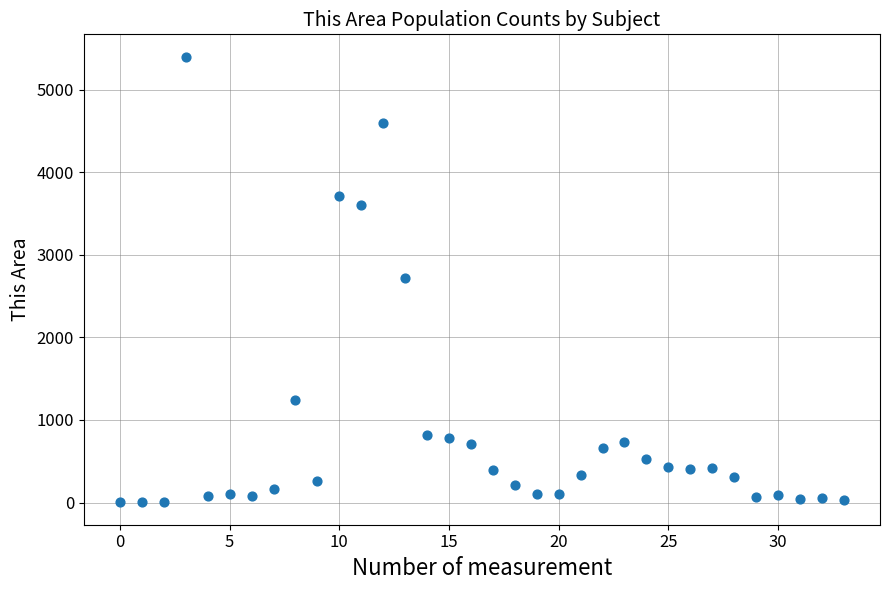

How many data points are displayed?

34